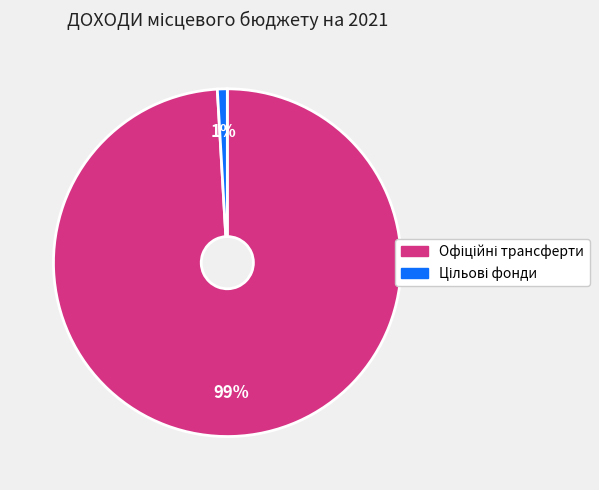

Is there any slice that represents more than half of the pie?

Yes